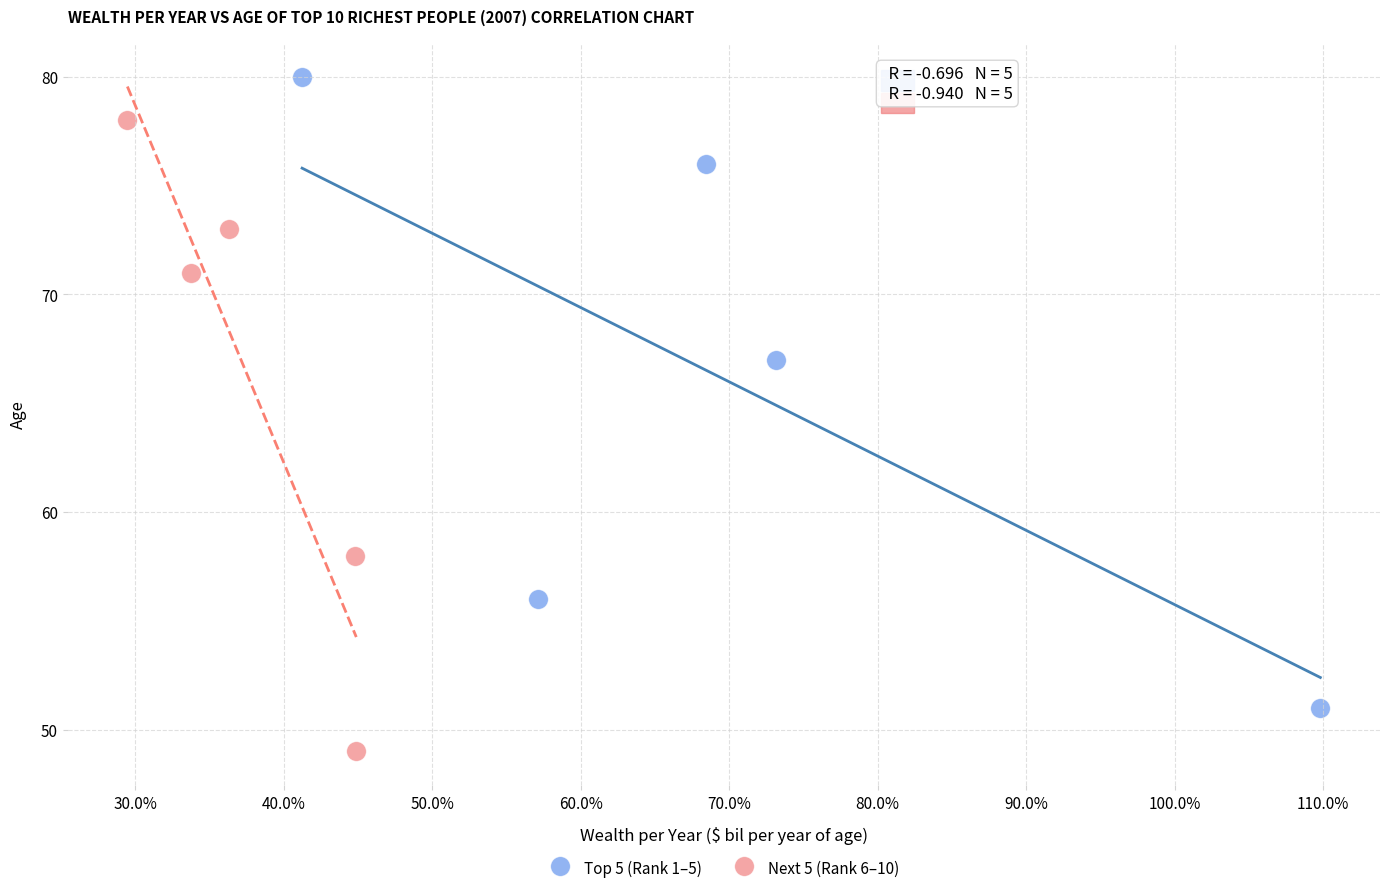

Which series contains the lowest Y value?

Next 5 (Rank 6–10)